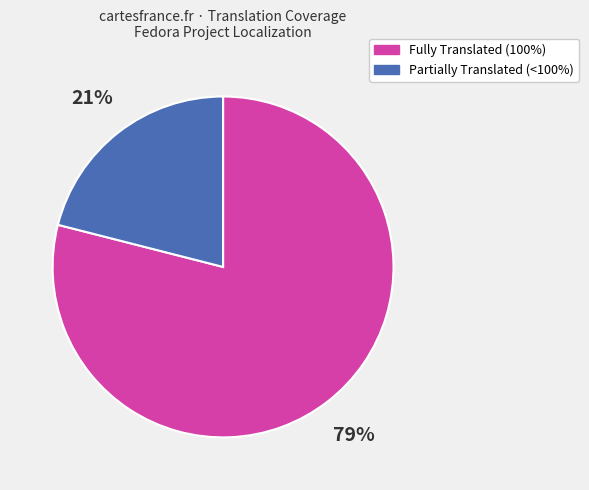

How many segments does this pie chart have?

2